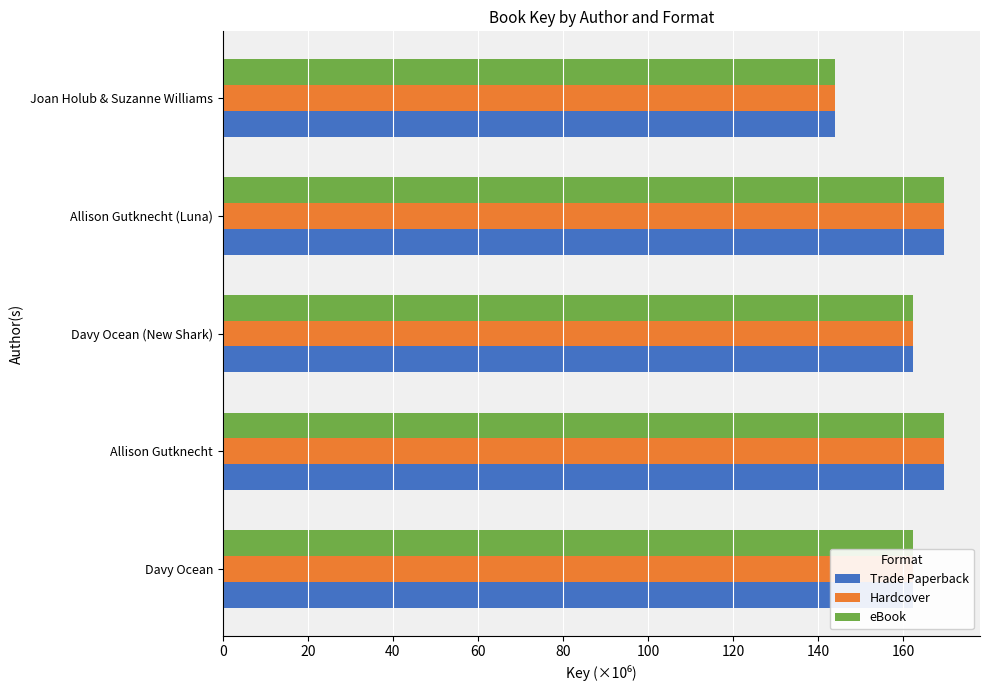

True or false: Trade Paperback has a value of 249.5 at Davy Ocean (New Shark).

False